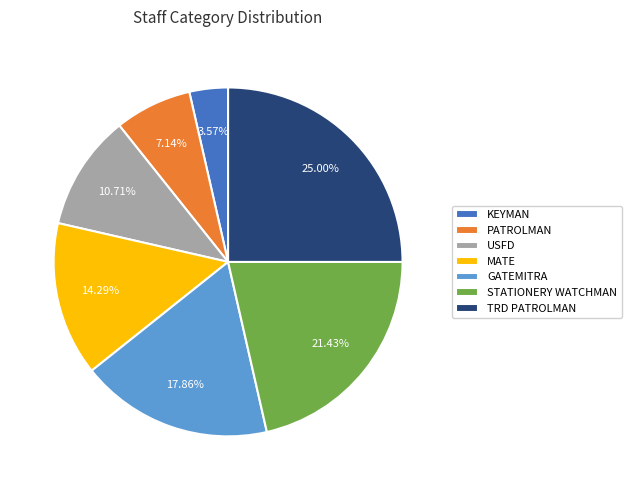

Is there a majority slice in this chart?

No